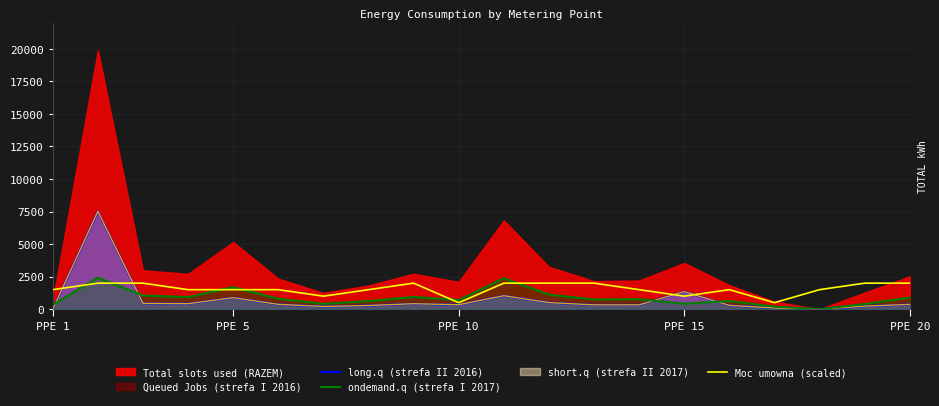

The long.q (strefa II 2016) series shows 94 at 16. True or false?

True